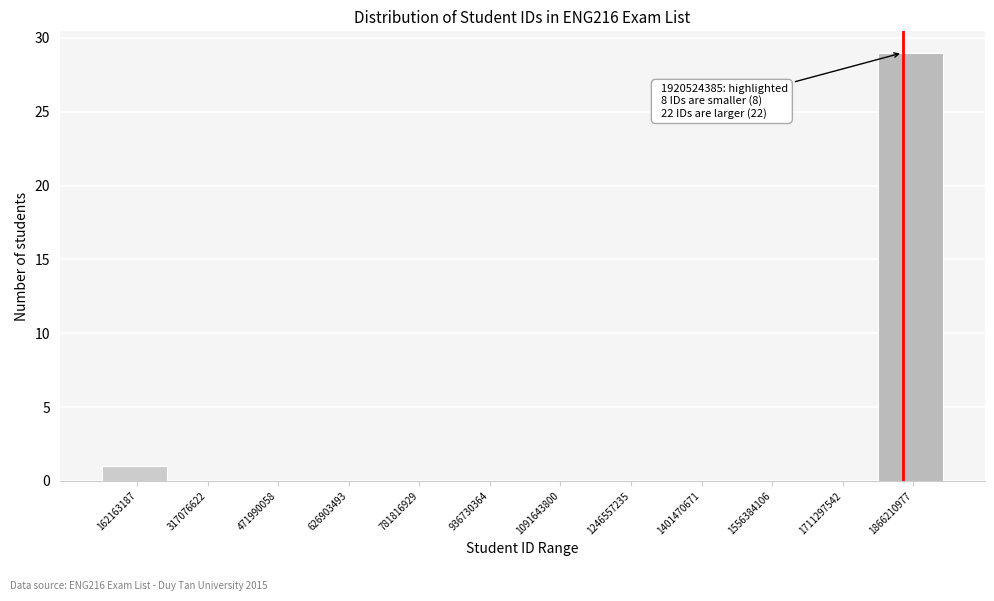

Reading left to right, what are all the values shown in this chart?

162163187=1	317076622=0	471990058=0	626903493=0	781816929=0	936730364=0	1091643800=0	1246557235=0	1401470671=0	1556384106=0	1711297542=0	1866210977=29